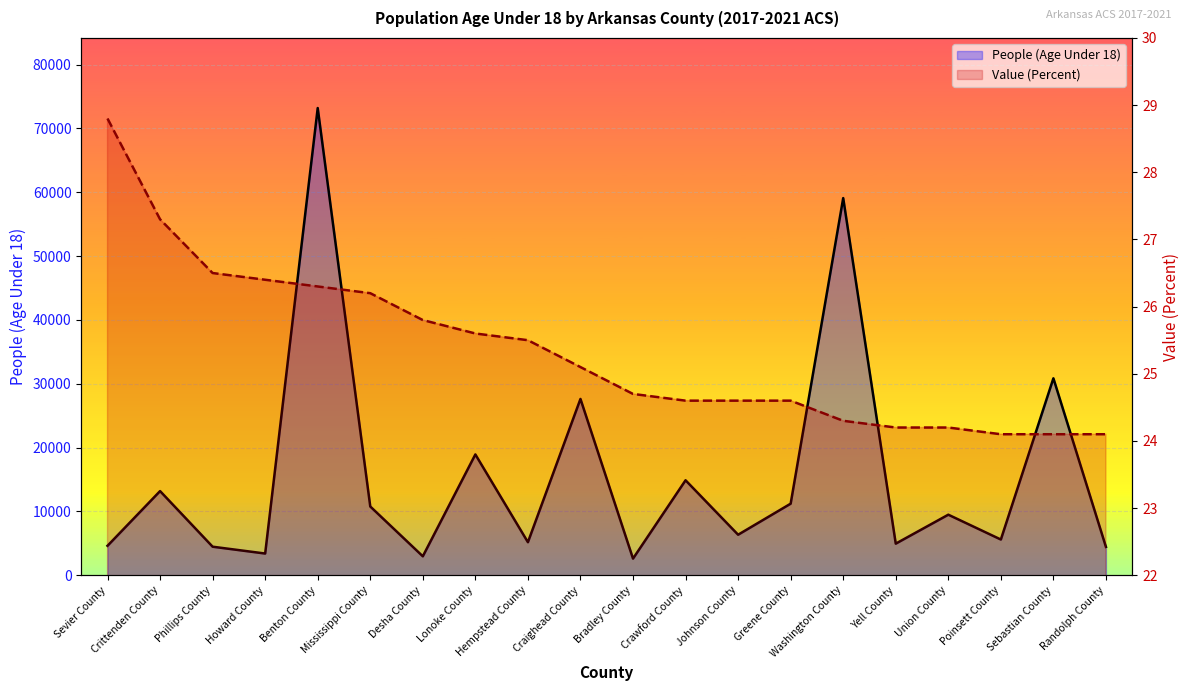

What is the label of the 7th point from the left?

Desha County